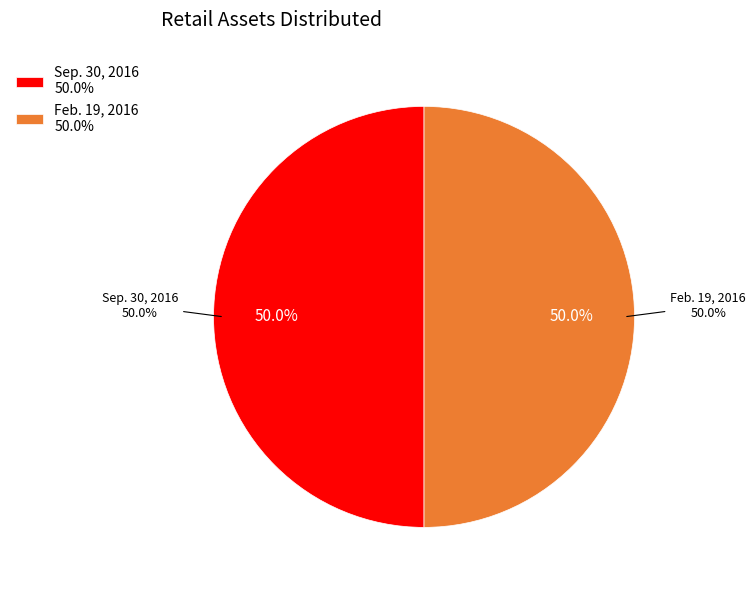

Does Feb. 19, 2016 account for over 50% of the chart?

No